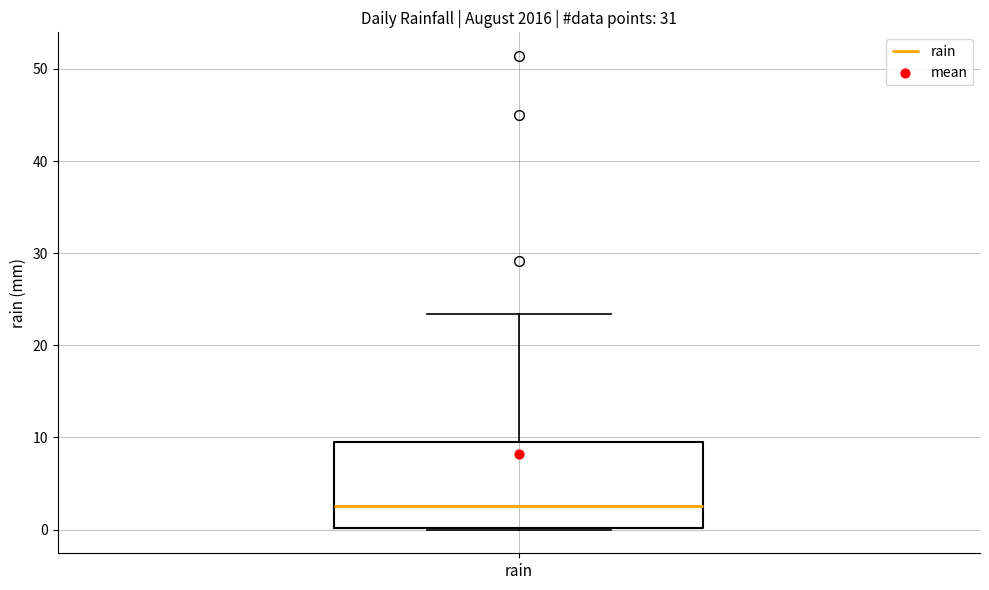

Read this box plot against the y-axis: the position of the median line, the range covered by the box, and the ends of both whiskers. The values are not printed on the chart, so give them approximately, as read against the axis.

median 3, box 0 to 10, whiskers 0 to 23